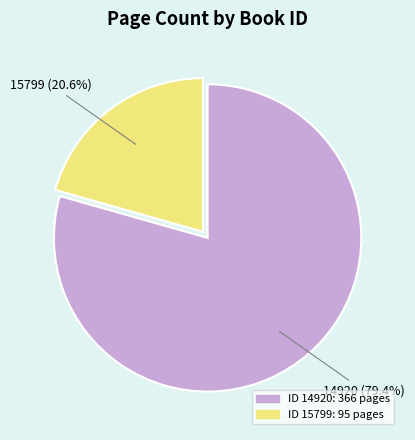

Does any single category account for the majority?

Yes